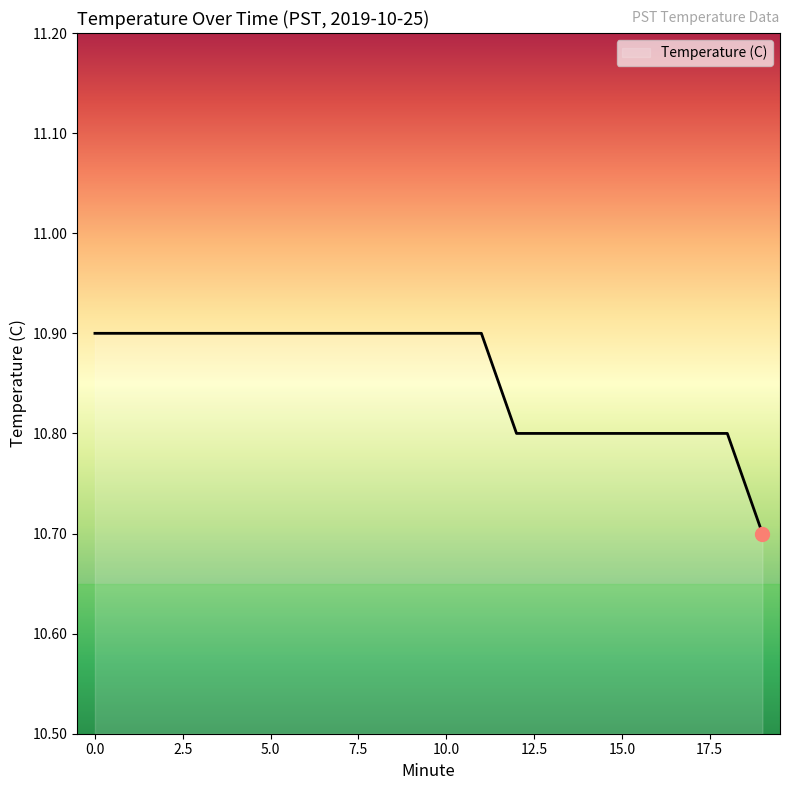

What is the maximum value shown in the chart?

10.9